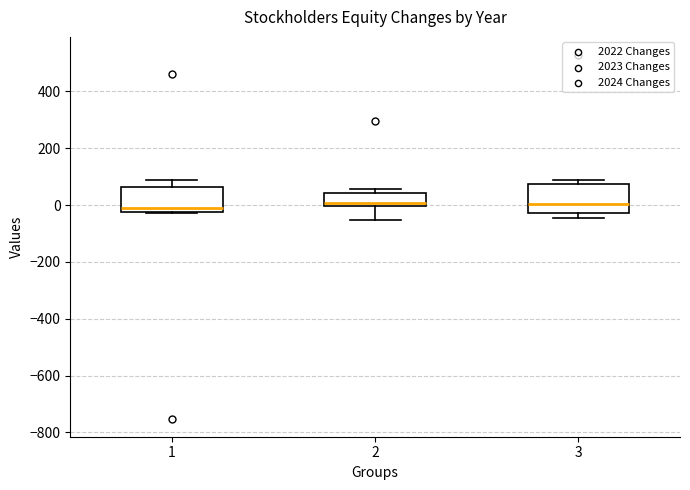

Reading left to right, transcribe this box plot: for each box, give where its median line is, the range the box spans, and where its two whiskers end, as read against the y-axis. The values are not printed on the chart, so give them approximately, as read against the axis.

1: median -20 (just above the box's lower edge), box -20 to 60, whiskers -20 to 80
2: median 0 (just above the box's lower edge), box 0 to 40, whiskers -60 to 60
3: median 0, box -20 to 80, whiskers -40 to 80 (just above the box's upper edge)